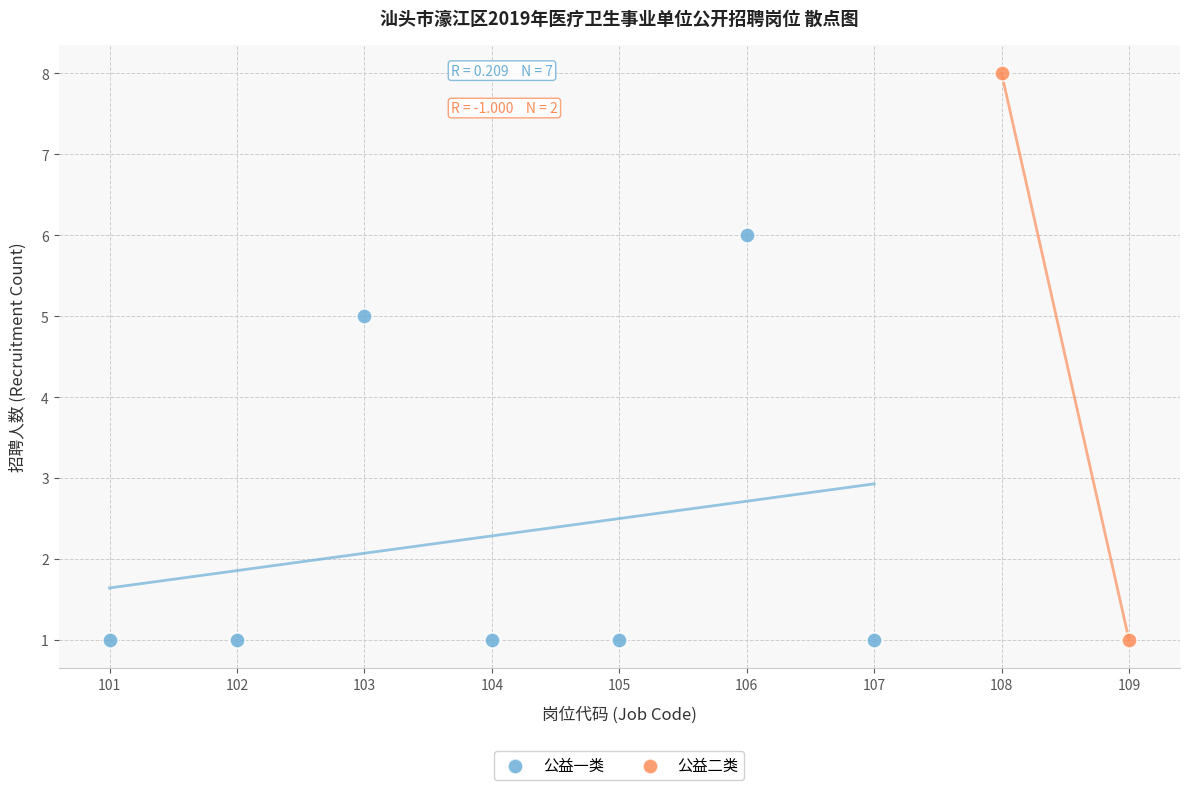

What are all the series names shown in the legend?

公益一类, 公益二类